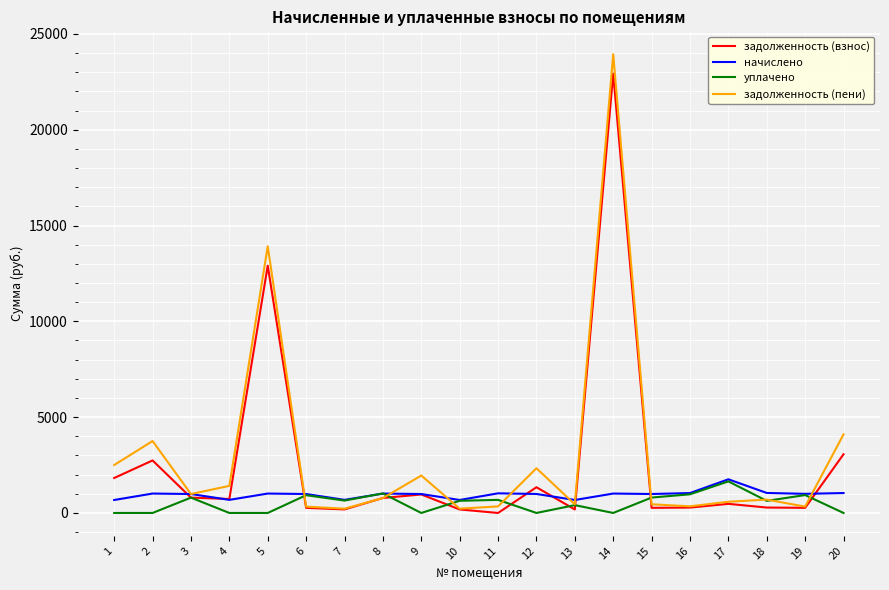

How many series are shown in this chart?

4